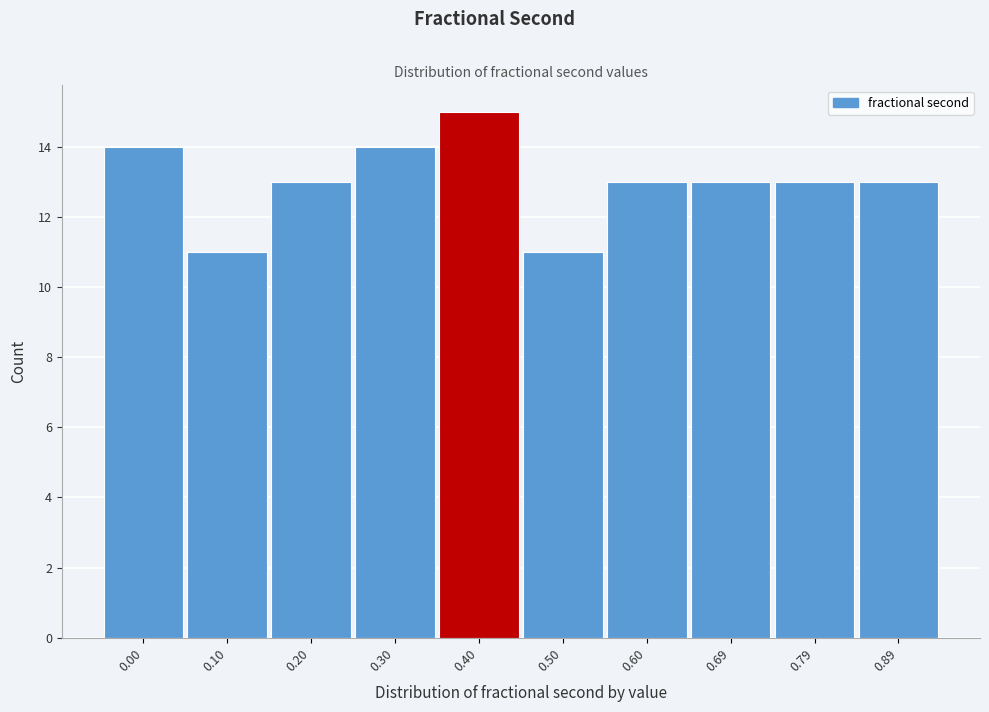

Reading left to right, extract all data points from this chart.

0.00=14	0.10=11	0.20=13	0.30=14	0.40=15	0.50=11	0.60=13	0.69=13	0.79=13	0.89=13